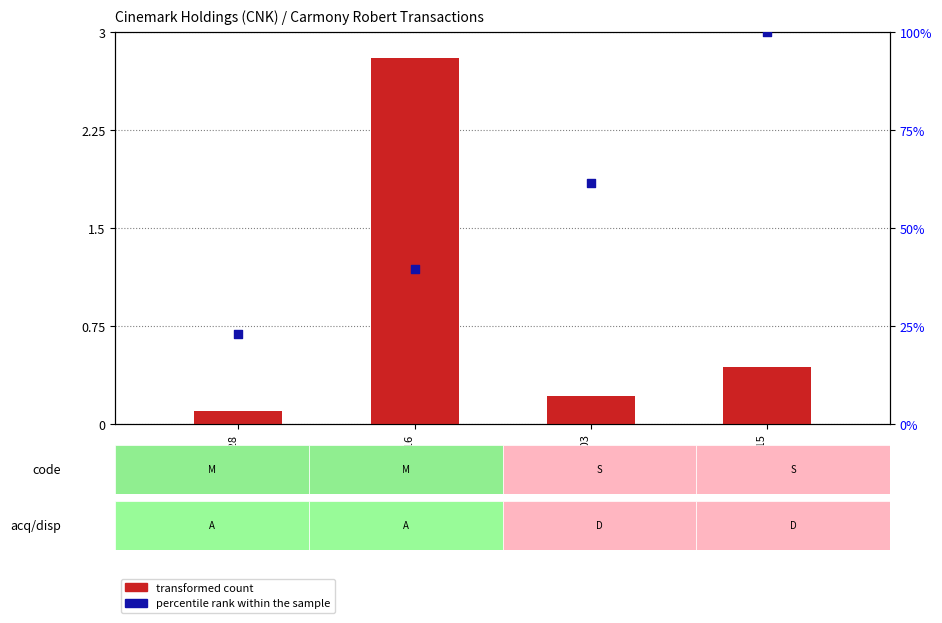

Which series reaches the minimum Y coordinate?

transformed count